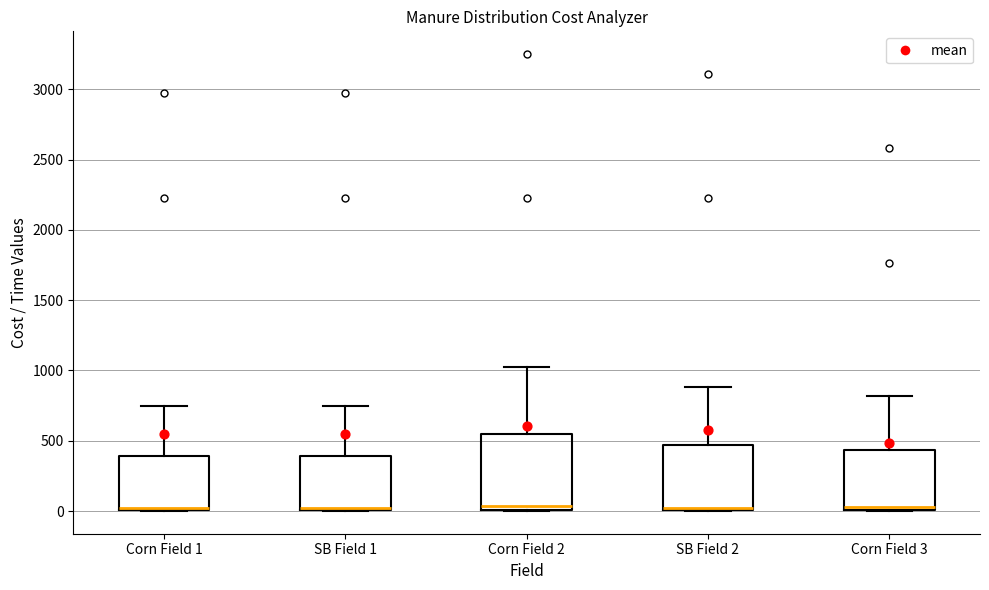

Reading left to right, read every box against the y-axis: the position of its median line, the range the box covers, and the ends of its whiskers. The values are not printed on the chart, so give them approximately, as read against the axis.

Corn Field 1: median 0 (drawn on the box's lower edge), box 0 to 400, whiskers 0 to 750
SB Field 1: median 0 (drawn on the box's lower edge), box 0 to 400, whiskers 0 to 750
Corn Field 2: median 50, box 0 to 550, whiskers 0 to 1000
SB Field 2: median 50, box 0 to 450, whiskers 0 to 900
Corn Field 3: median 50, box 0 to 450, whiskers 0 to 800